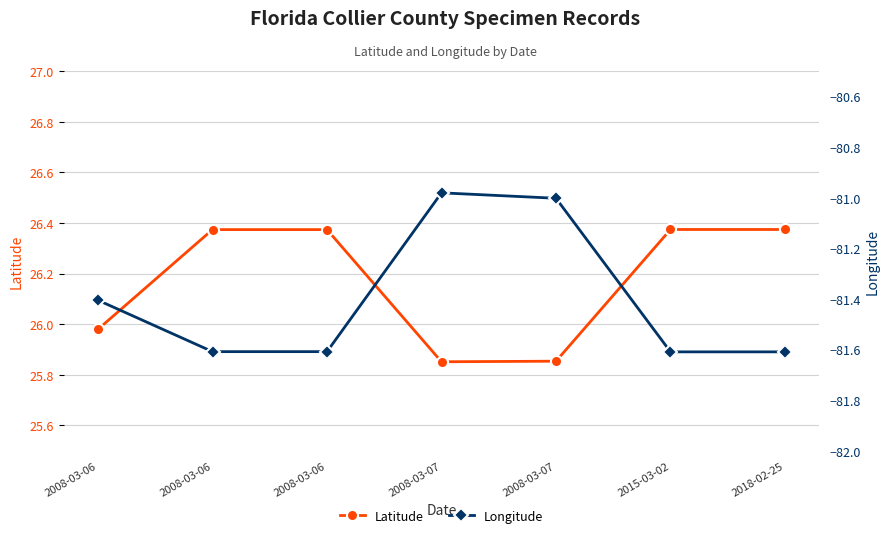

True or false: Latitude and Longitude intersect in this chart.

False